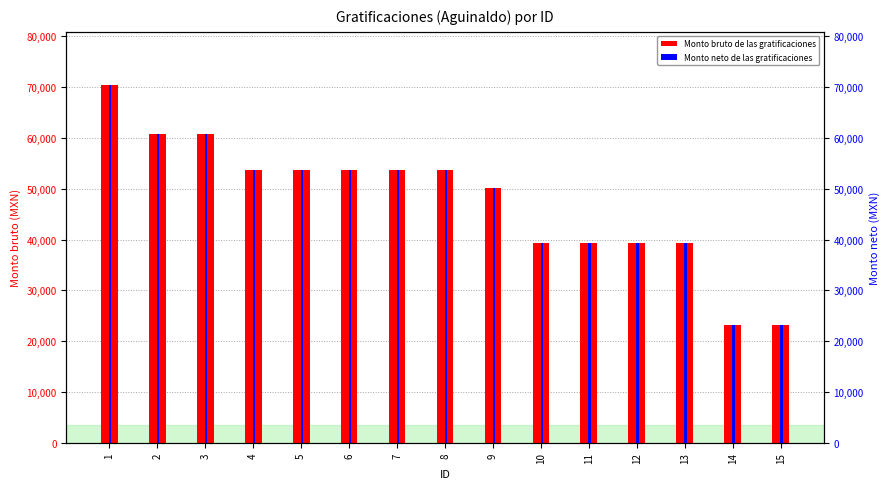

The Monto bruto de las gratificaciones series shows 124563.2 at 1. True or false?

False